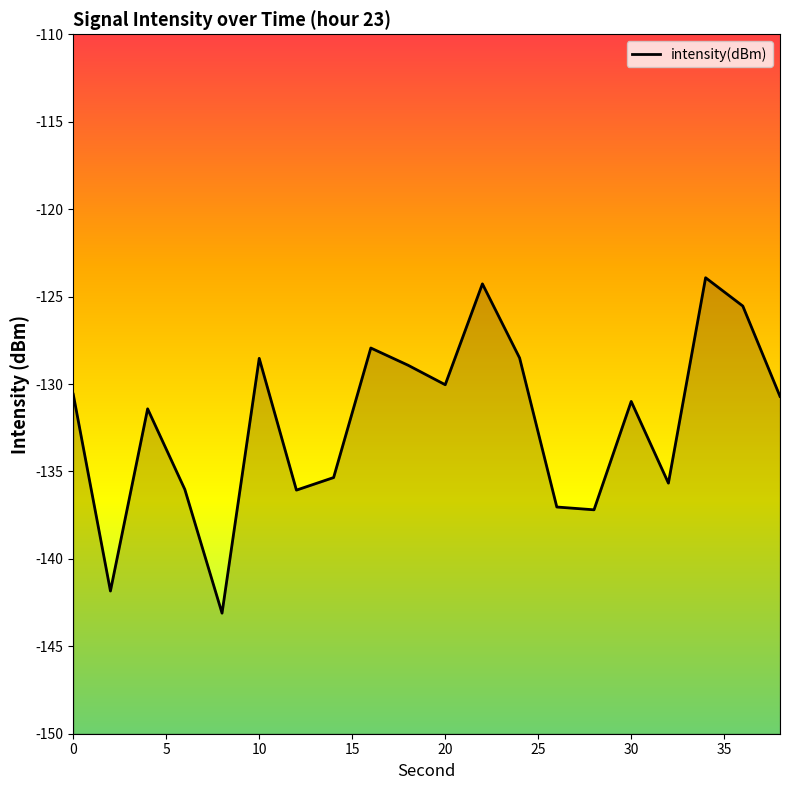

What is the minimum value shown in the chart?

-143.1